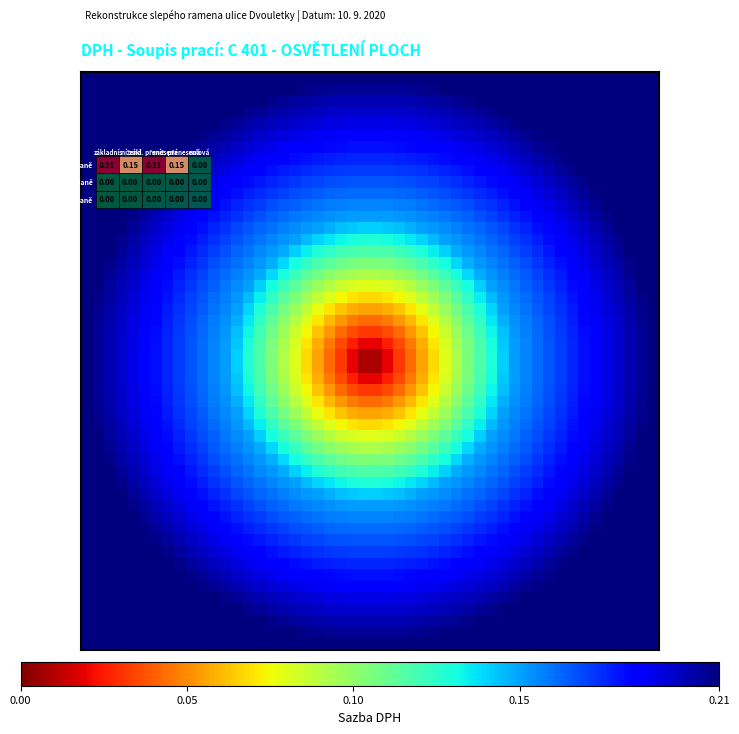

What is the maximum value shown in the chart?

0.2